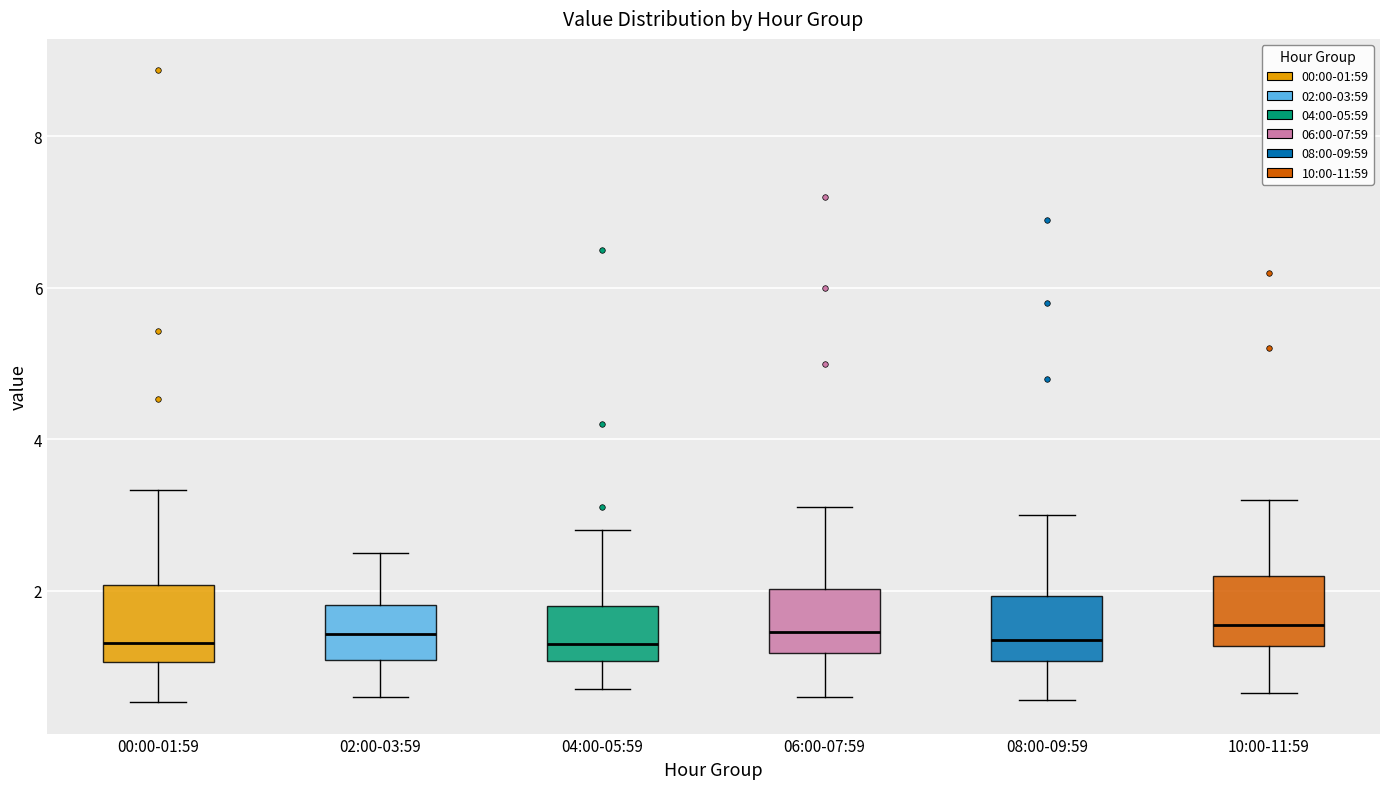

Reading left to right, read every box against the y-axis: the position of its median line, the range the box covers, and the ends of its whiskers. The values are not printed on the chart, so give them approximately, as read against the axis.

00:00-01:59: median 1.4, box 1.0 to 2.0, whiskers 0.6 to 3.4
02:00-03:59: median 1.4, box 1.0 to 1.8, whiskers 0.6 to 2.6
04:00-05:59: median 1.4, box 1.0 to 1.8, whiskers 0.8 to 2.8
06:00-07:59: median 1.4, box 1.2 to 2.0, whiskers 0.6 to 3.2
08:00-09:59: median 1.4, box 1.0 to 2.0, whiskers 0.6 to 3.0
10:00-11:59: median 1.6, box 1.2 to 2.2, whiskers 0.6 to 3.2